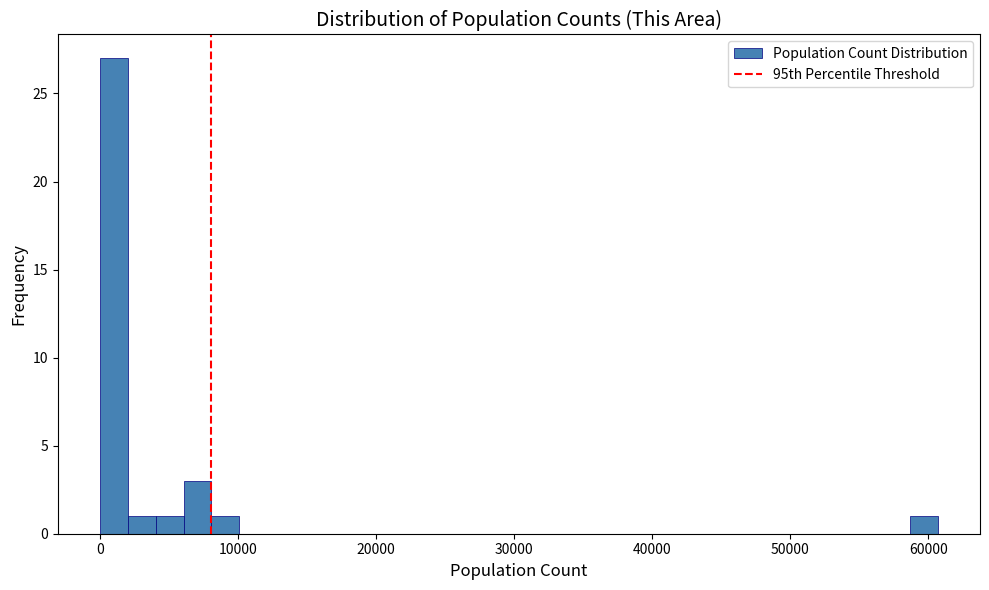

Around what value on the x-axis is the tallest bar? Give the approximate position of its centre, as read against the axis.

1000